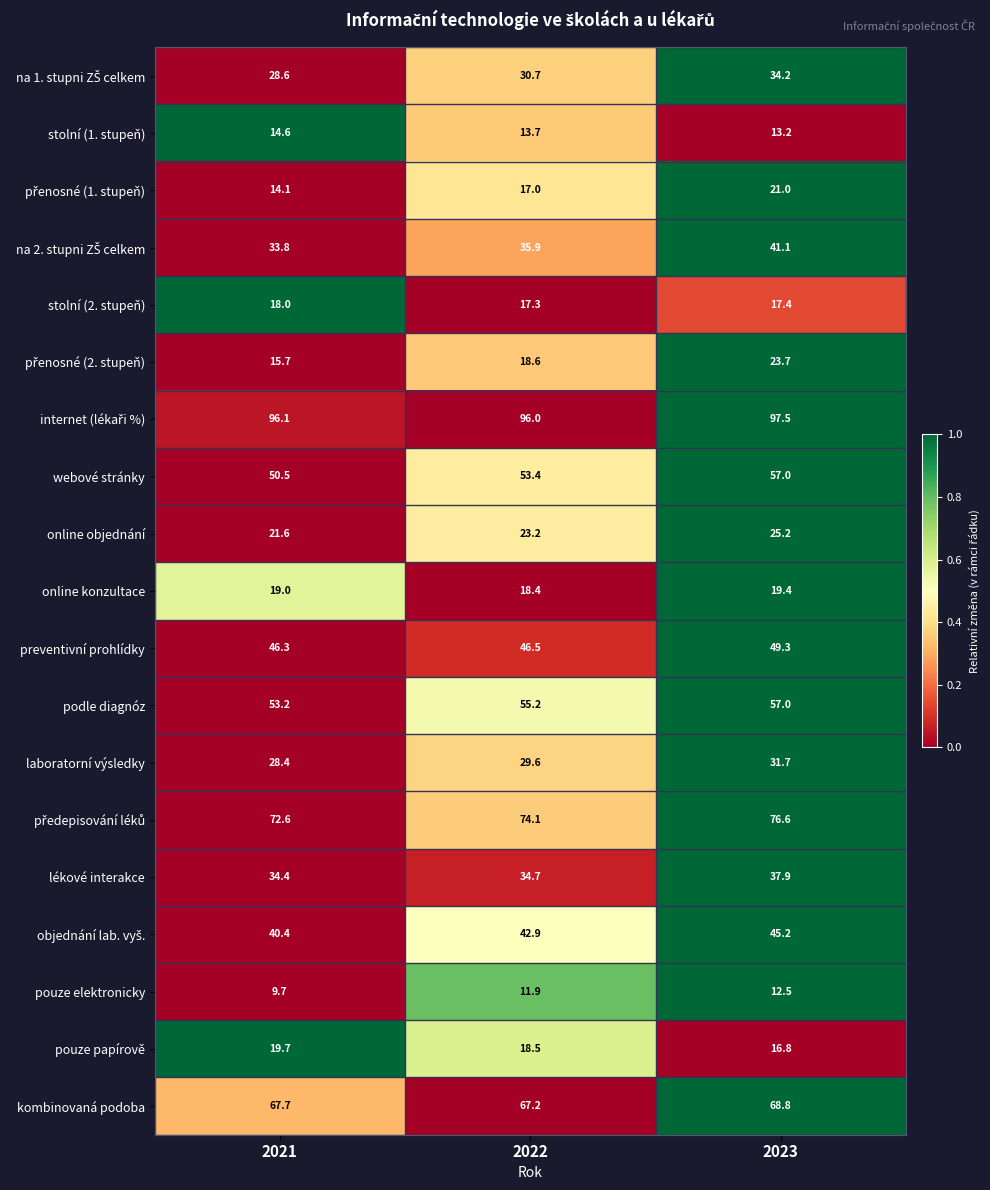

What is the spread (max minus min) of values at 2023?

85.0